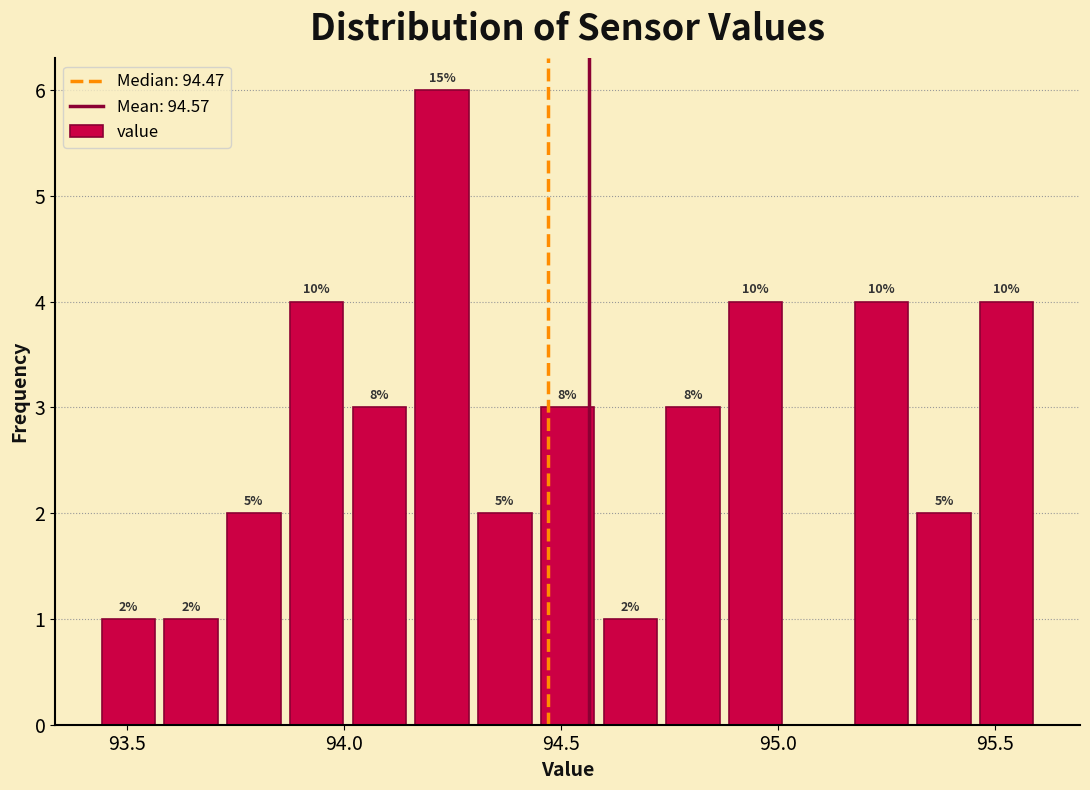

Read against the x-axis, roughly where is the centre of the tallest bar?

94.25